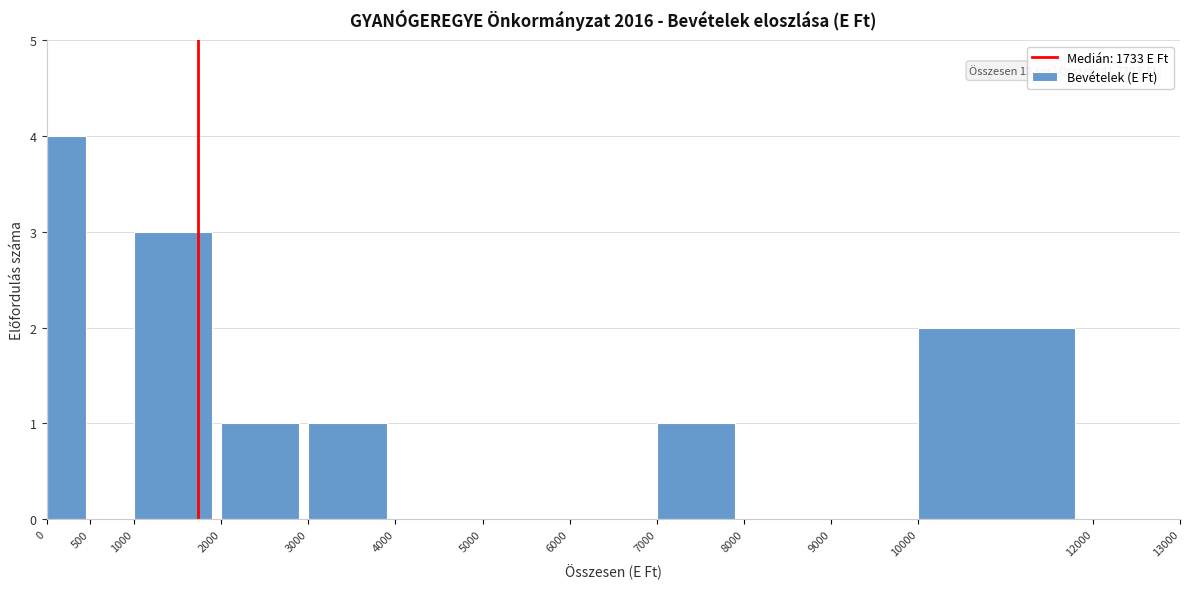

Over which range of the x-axis is the bar tallest?

0 to 500